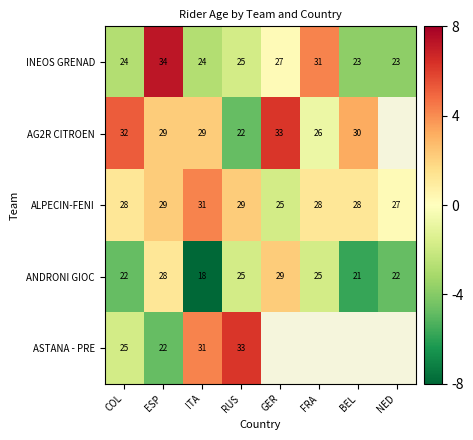

What is the total value across all series at ITA?

133.0